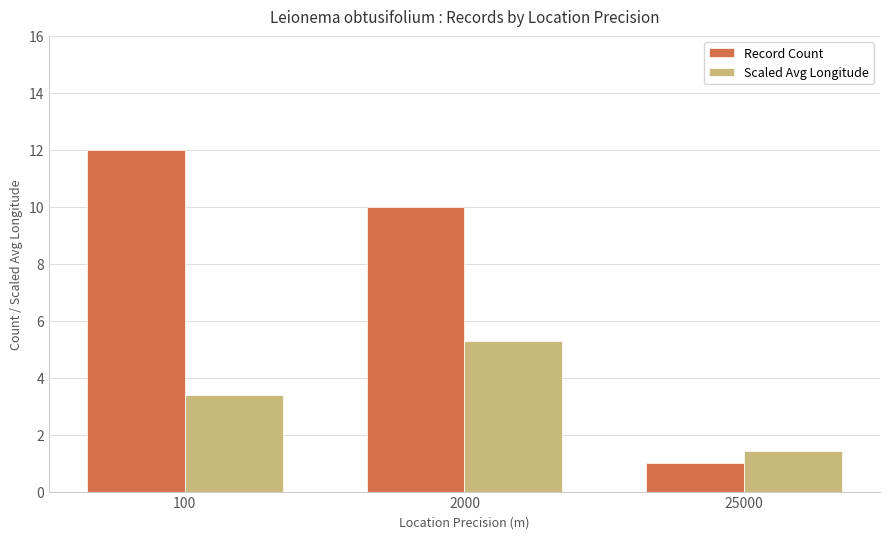

List the labels in order of Scaled Avg Longitude value, largest first.

2000, 100, 25000